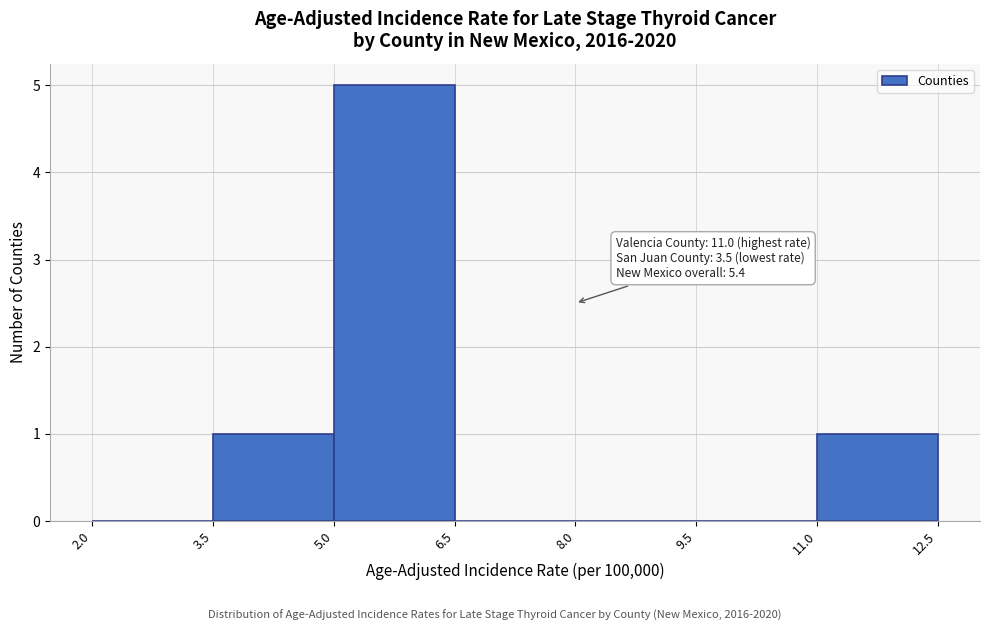

Which range on the x-axis has the tallest bar?

5.0 to 6.5